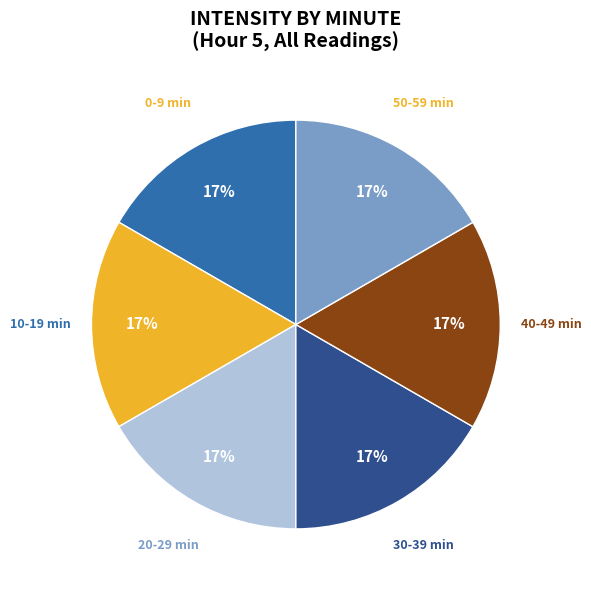

To the nearest percent, what is the difference between the largest and smallest slice percentages?

0%